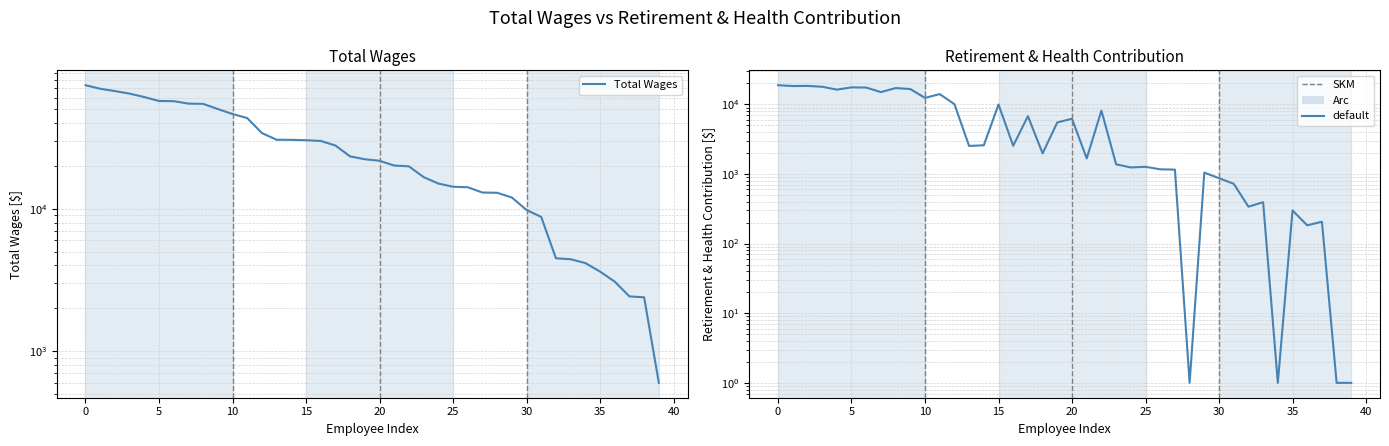

What is the difference between the second highest and second lowest values in the Total Wages series?

67080